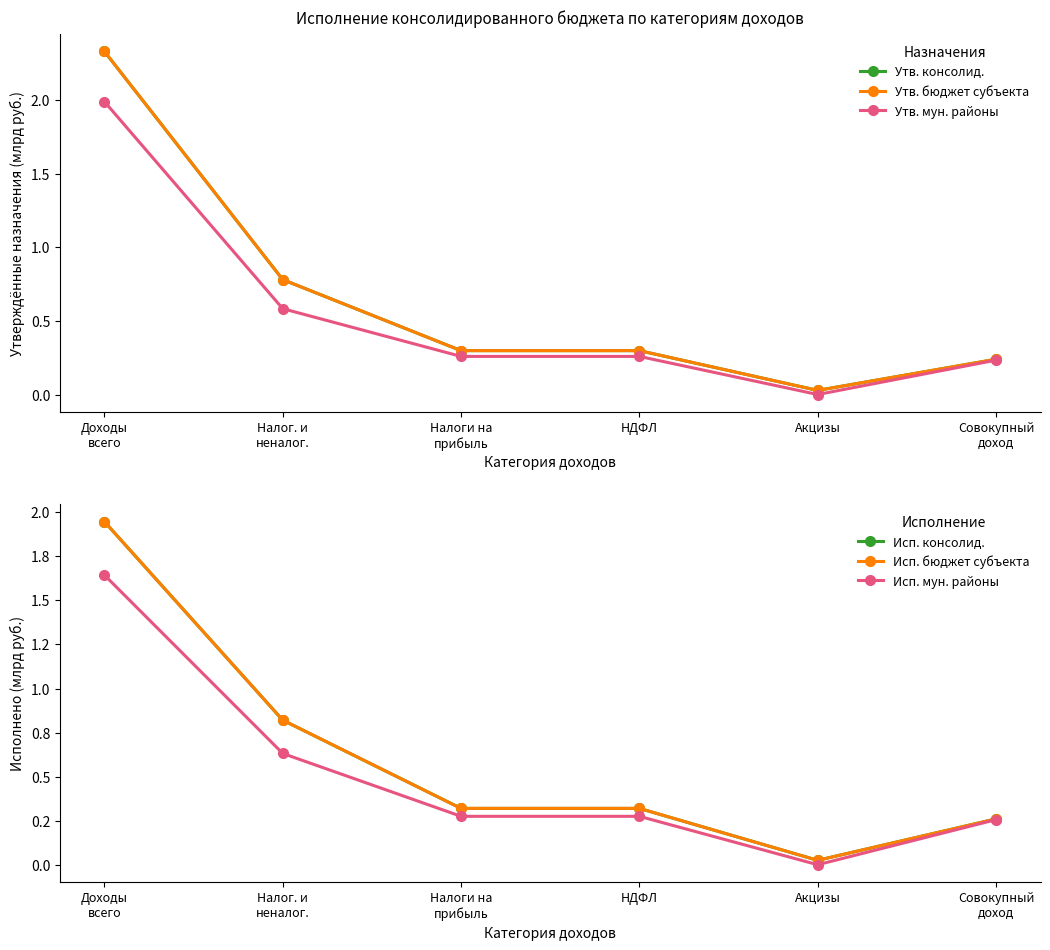

What is the difference between the maximum and minimum values in the Исп. консолид. series?

1.9